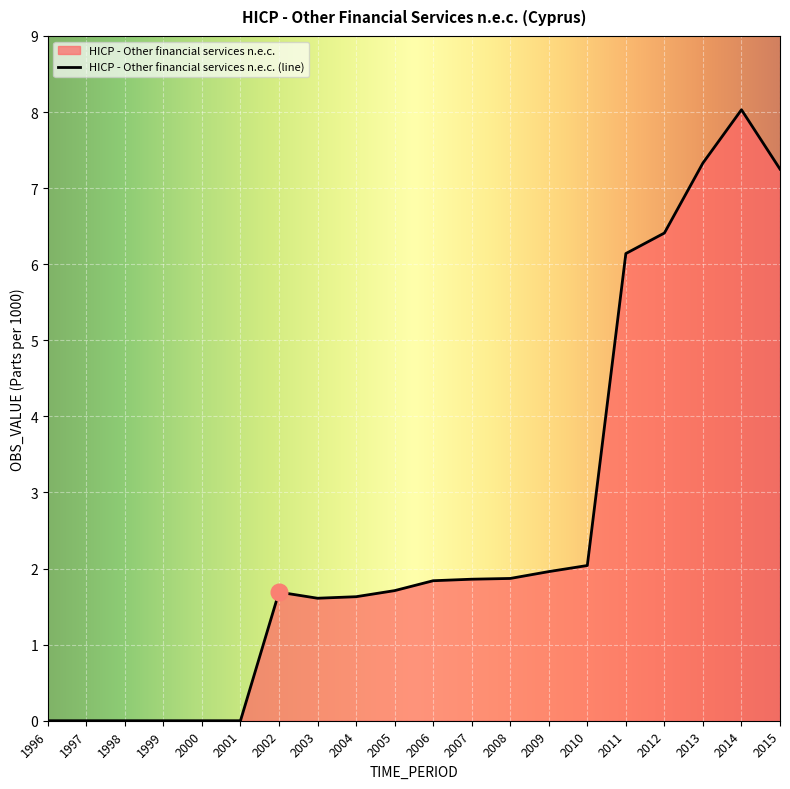

At which category does the chart reach its minimum across all series?

1996